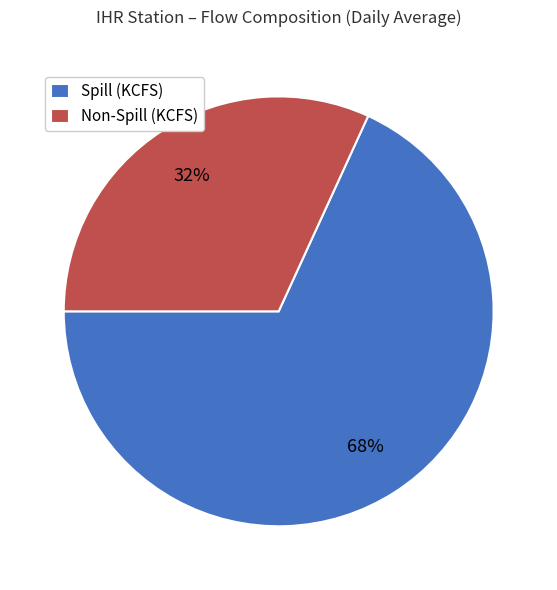

Which has a higher value, Spill (KCFS) or Non-Spill (KCFS)?

Spill (KCFS)